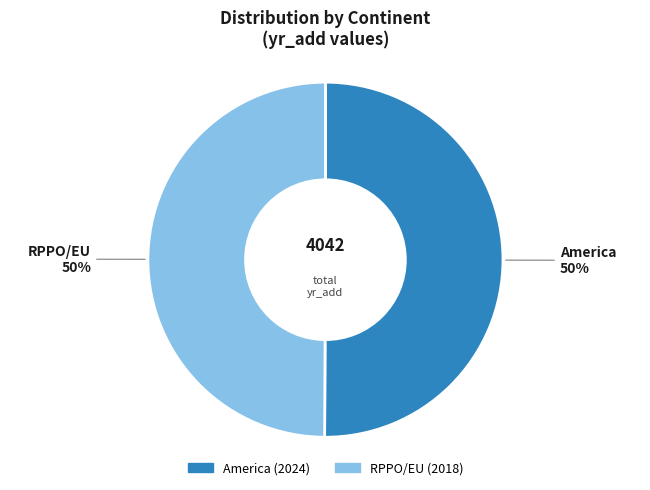

To the nearest percent, what is the combined percentage of RPPO/EU and America?

100%